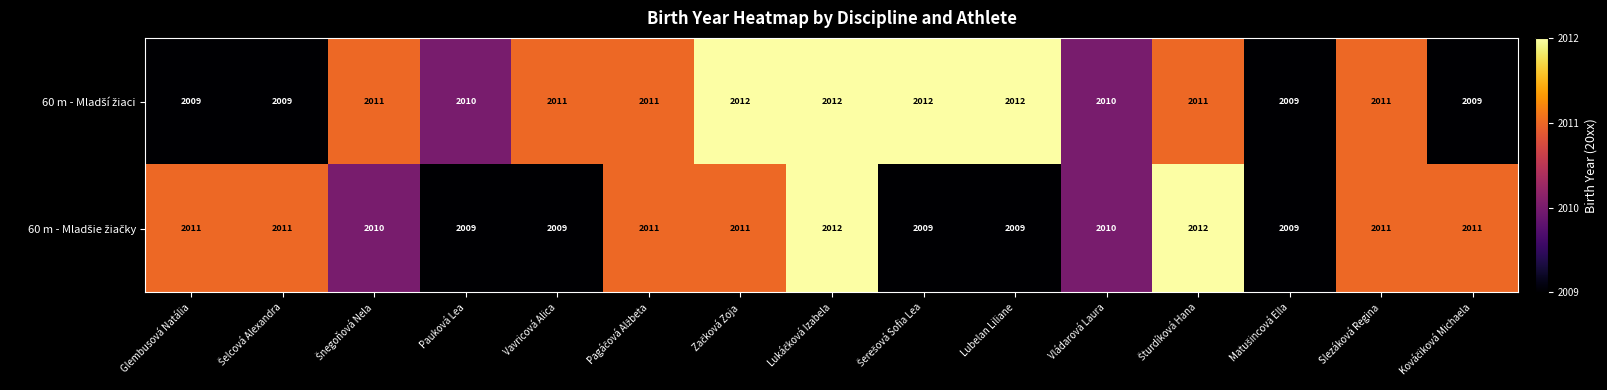

What is the greatest value displayed?

2012